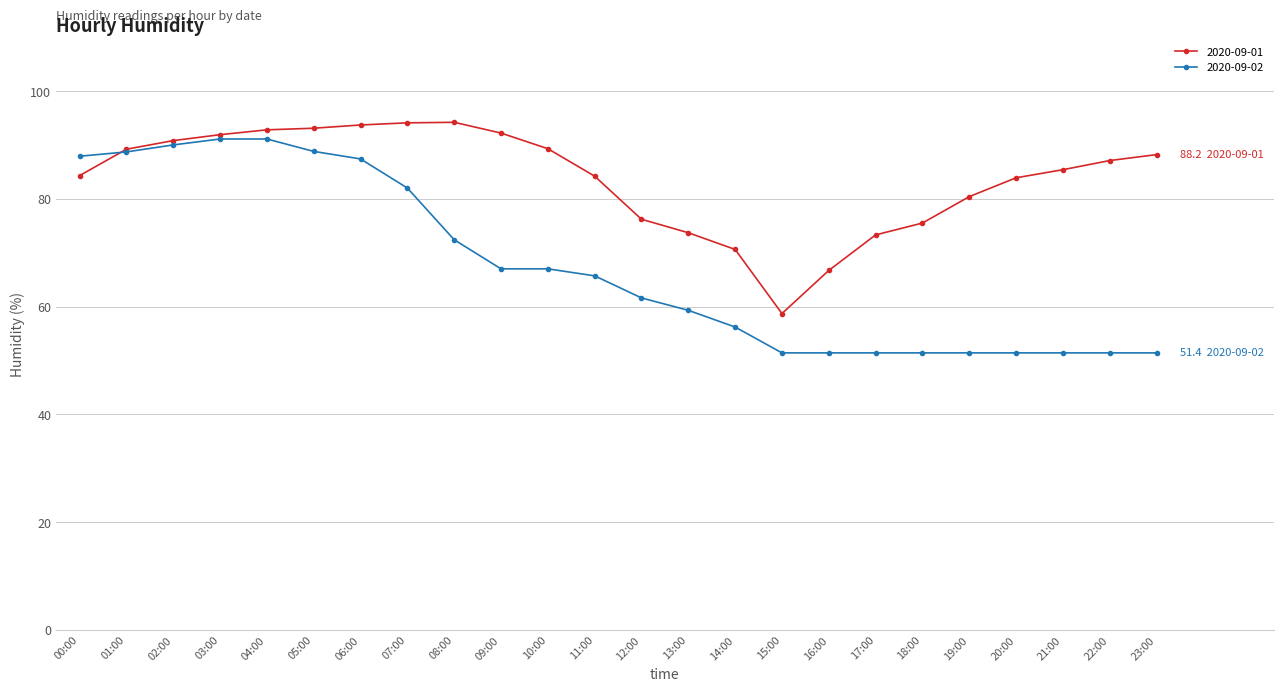

Which series has the widest spread of values?

2020-09-02